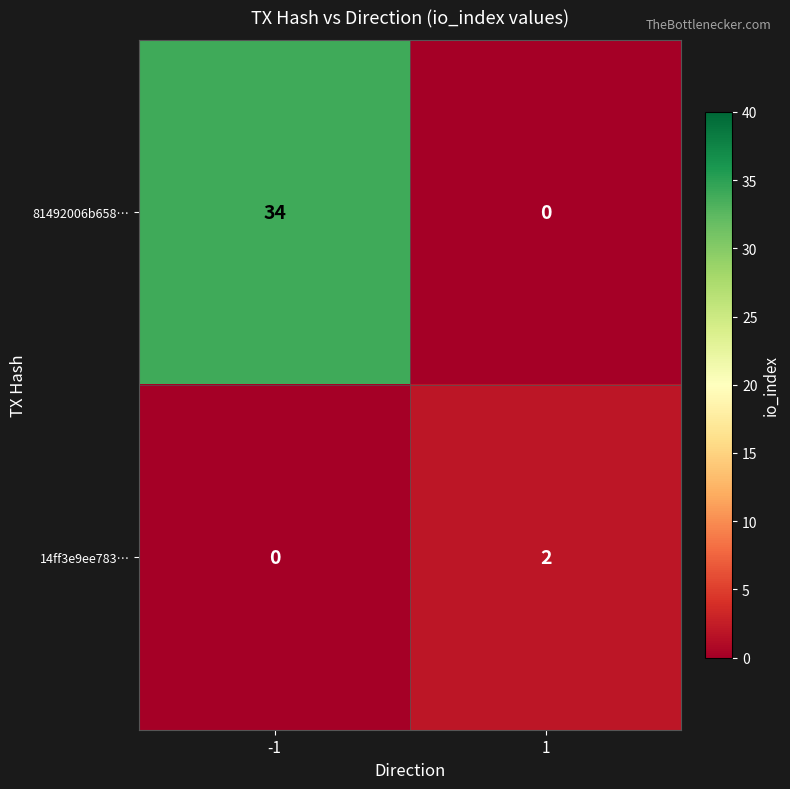

Which series has the largest total across all categories?

81492006b658…